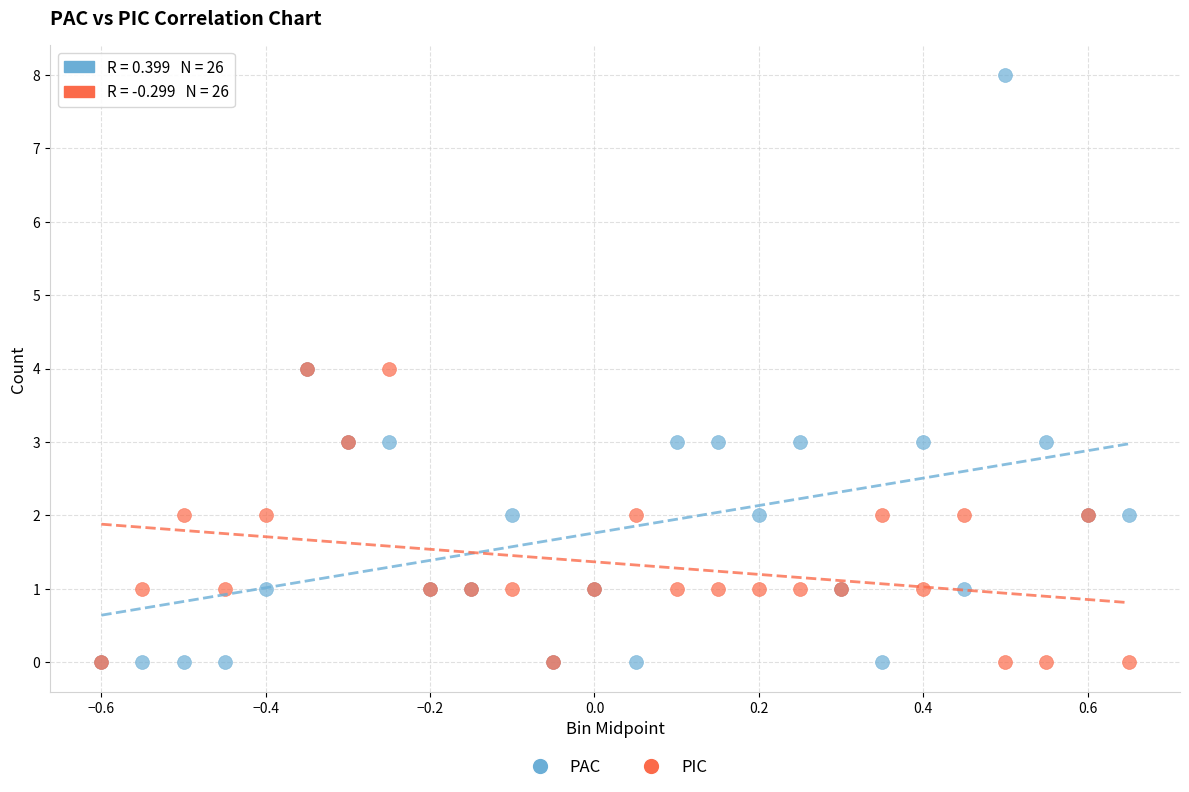

What are all the series names shown in the legend?

PAC, PIC